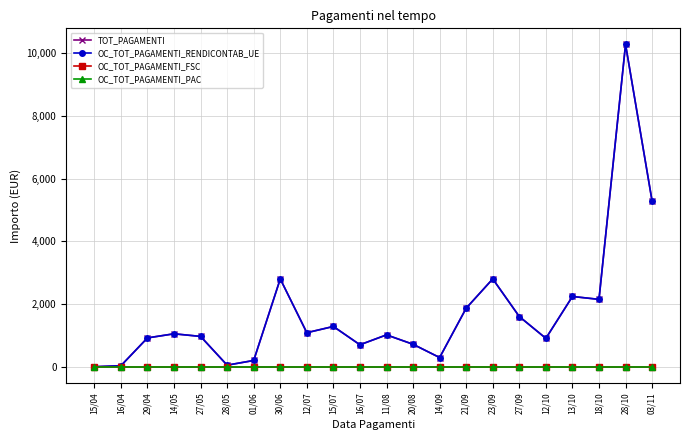

What are all the series names shown in the legend?

TOT_PAGAMENTI, OC_TOT_PAGAMENTI_RENDICONTAB_UE, OC_TOT_PAGAMENTI_FSC, OC_TOT_PAGAMENTI_PAC